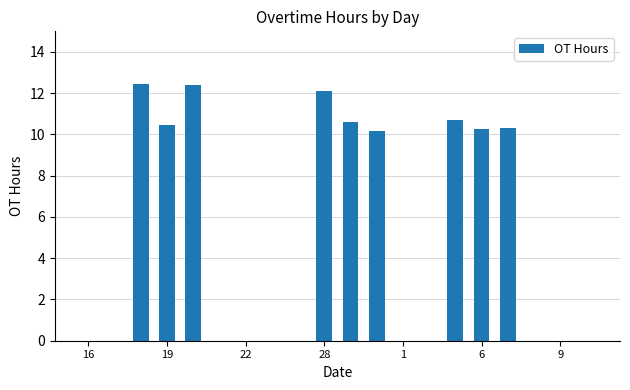

What is the greatest value displayed?

12.5